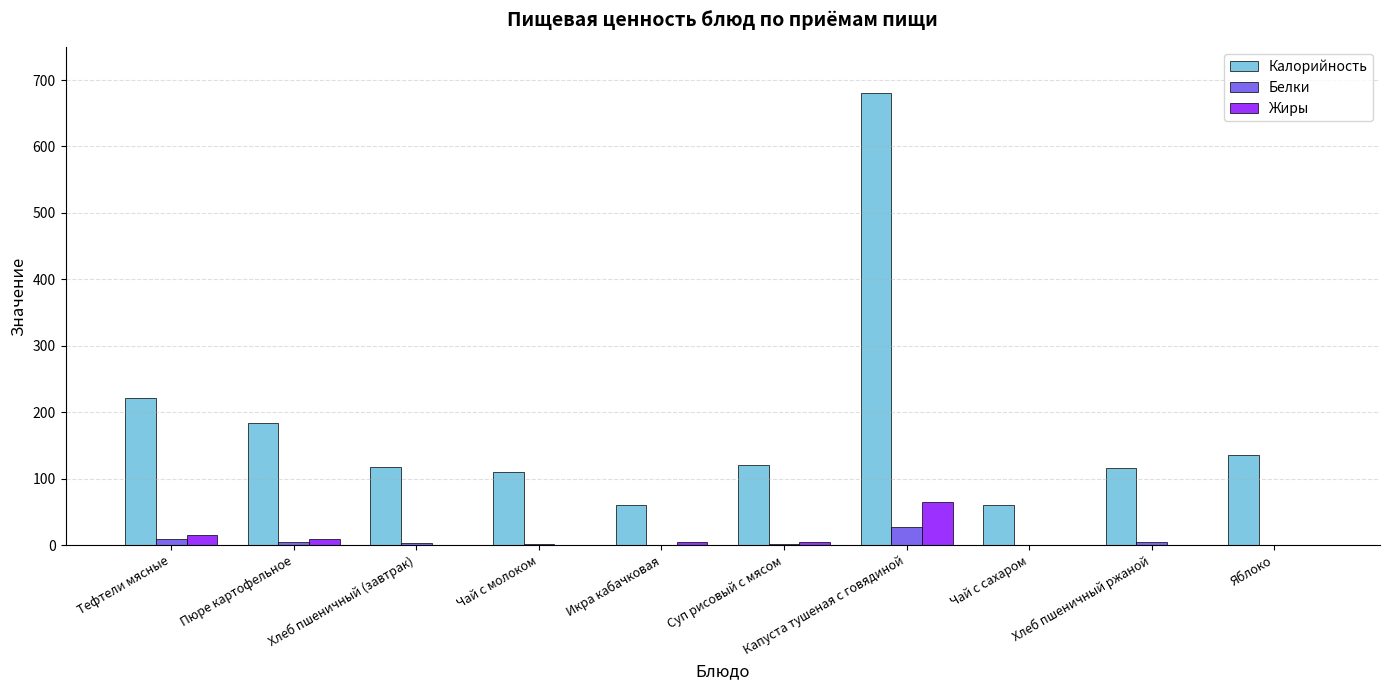

What is the maximum value shown in the chart?

680.8